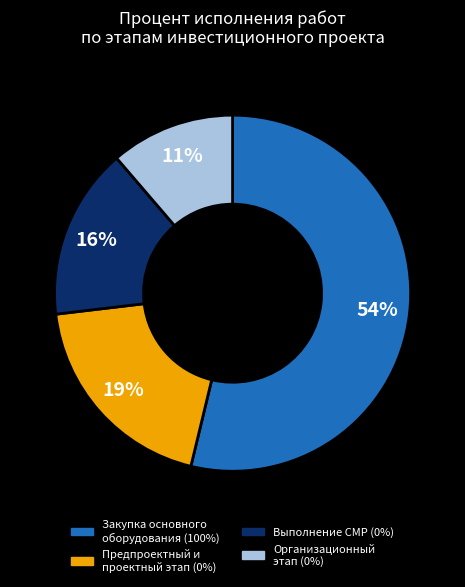

How many segments does this pie chart have?

4